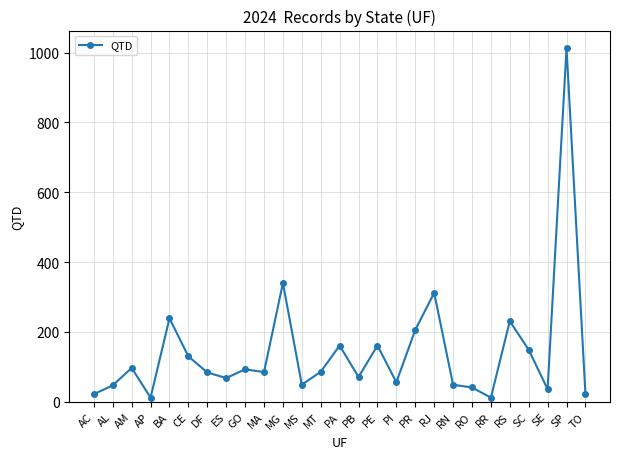

What is the greatest value displayed?

1013